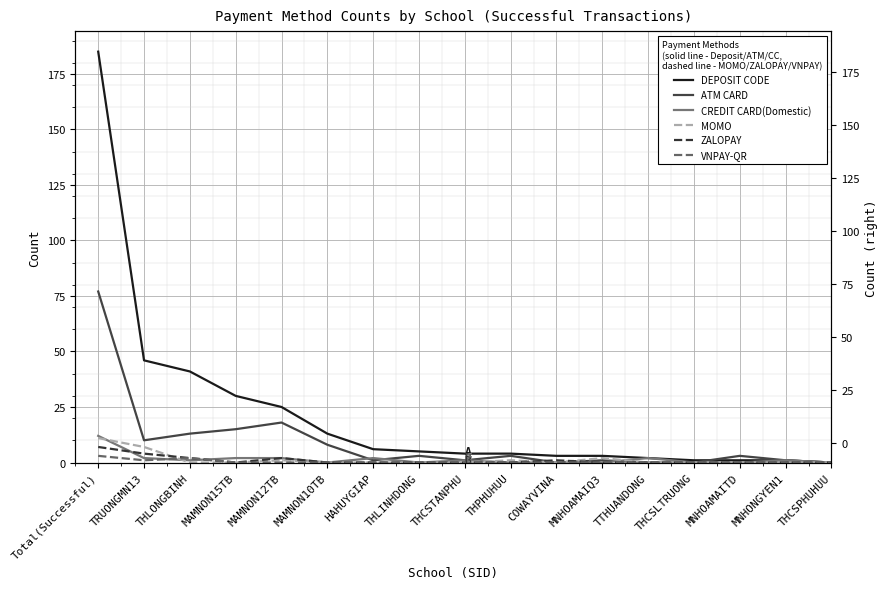

Which series has the widest spread of values?

DEPOSIT CODE